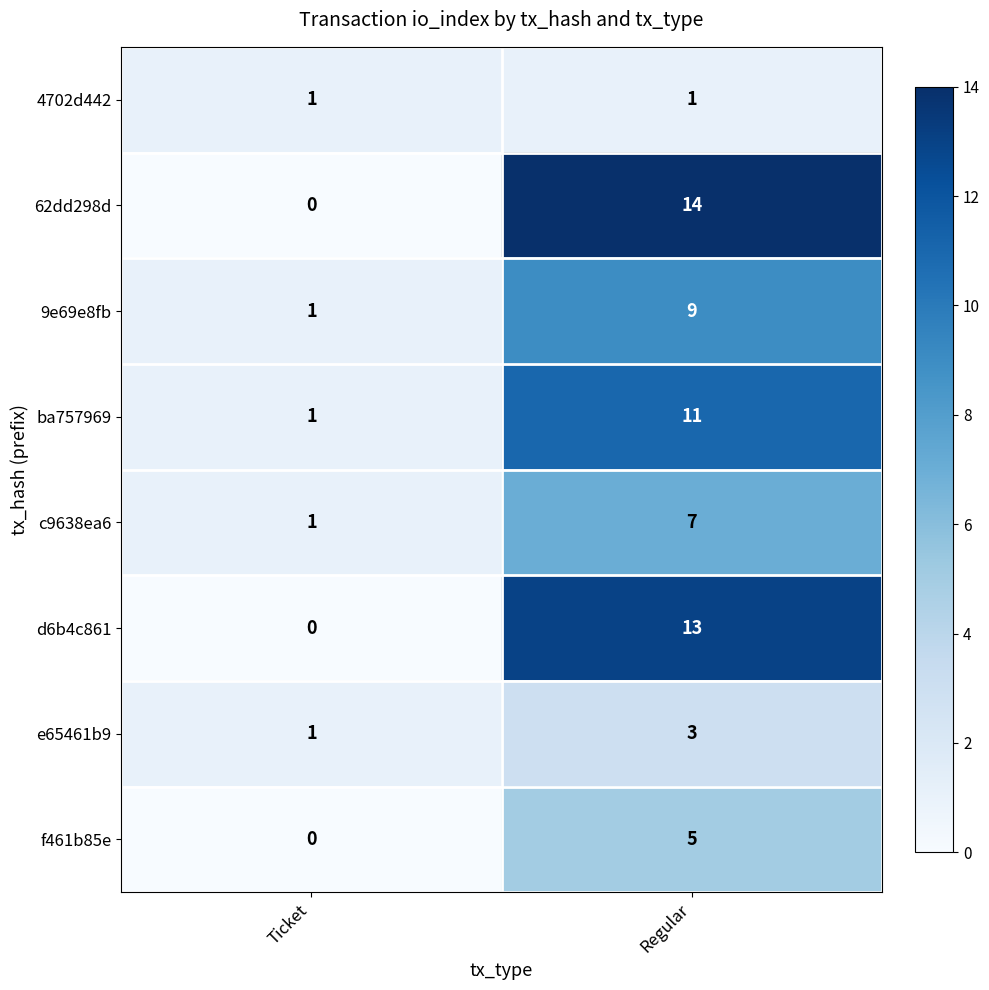

What is the difference between the maximum and minimum values in the ba757969 series?

10